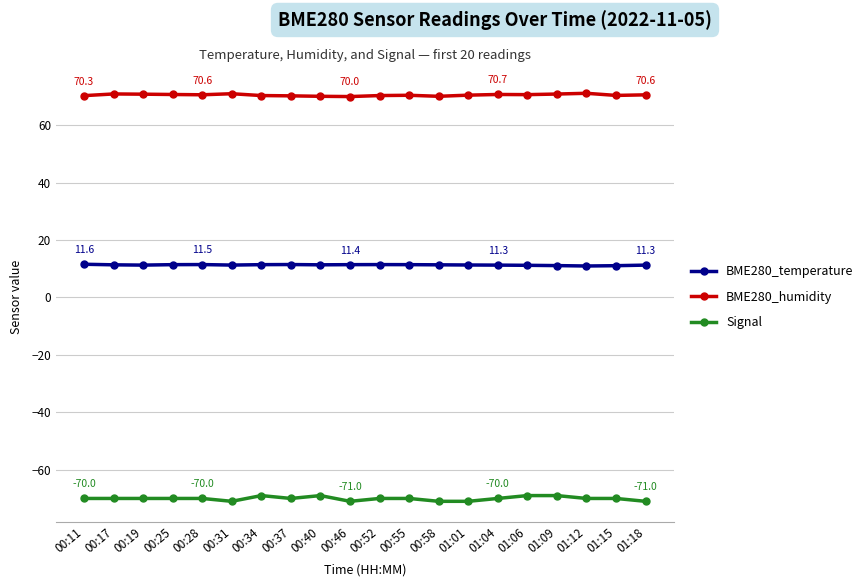

List the series in order of their peak value, lowest first.

Signal, BME280_temperature, BME280_humidity